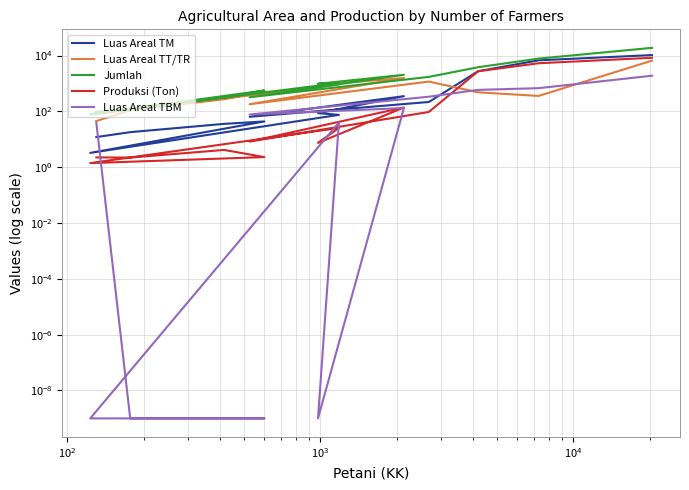

True or false: Luas Areal TM and Produksi (Ton) intersect in this chart.

False